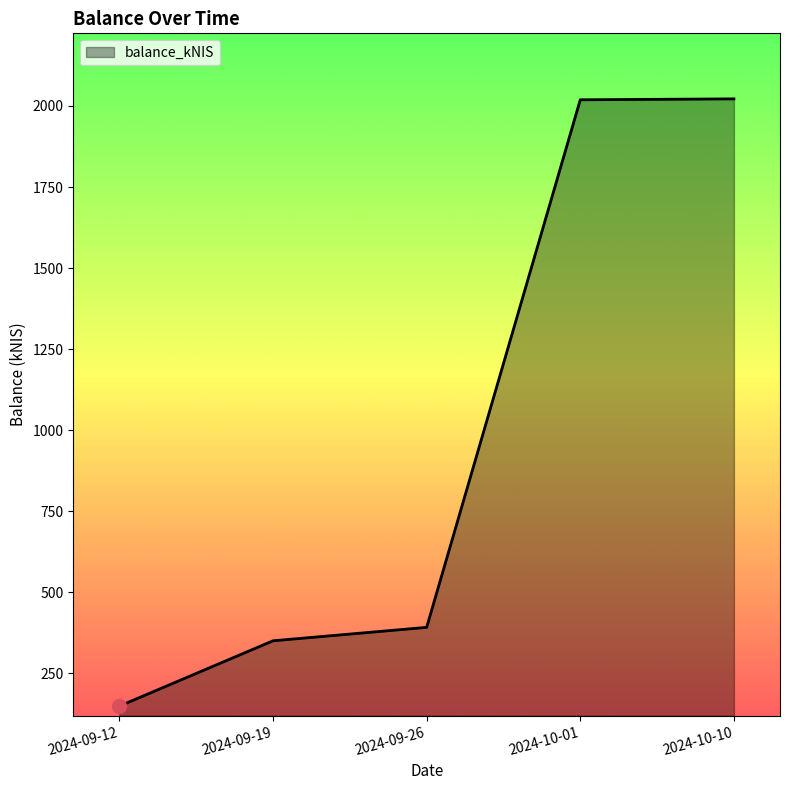

Between 2024-09-19 and 2024-09-12, which is larger?

2024-09-19